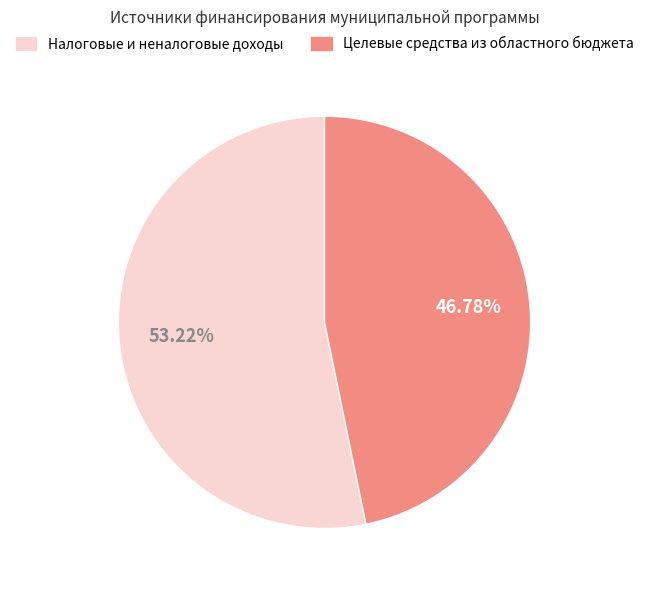

Does any single category account for the majority?

Yes